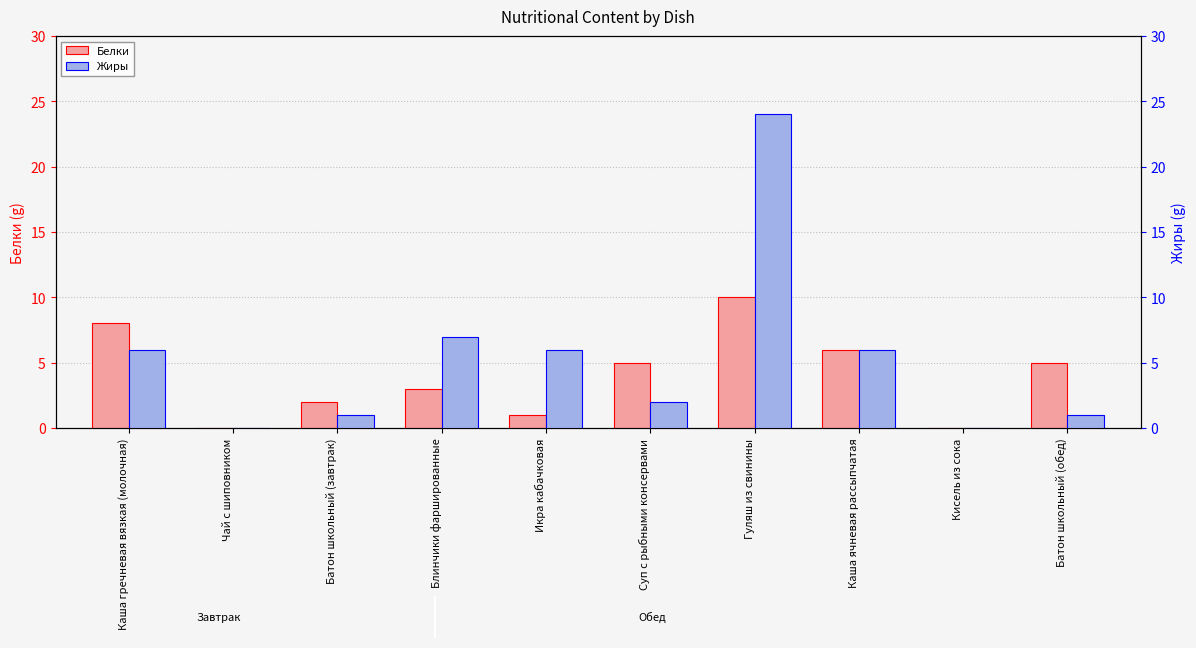

What are all the series names shown in the legend?

Белки, Жиры